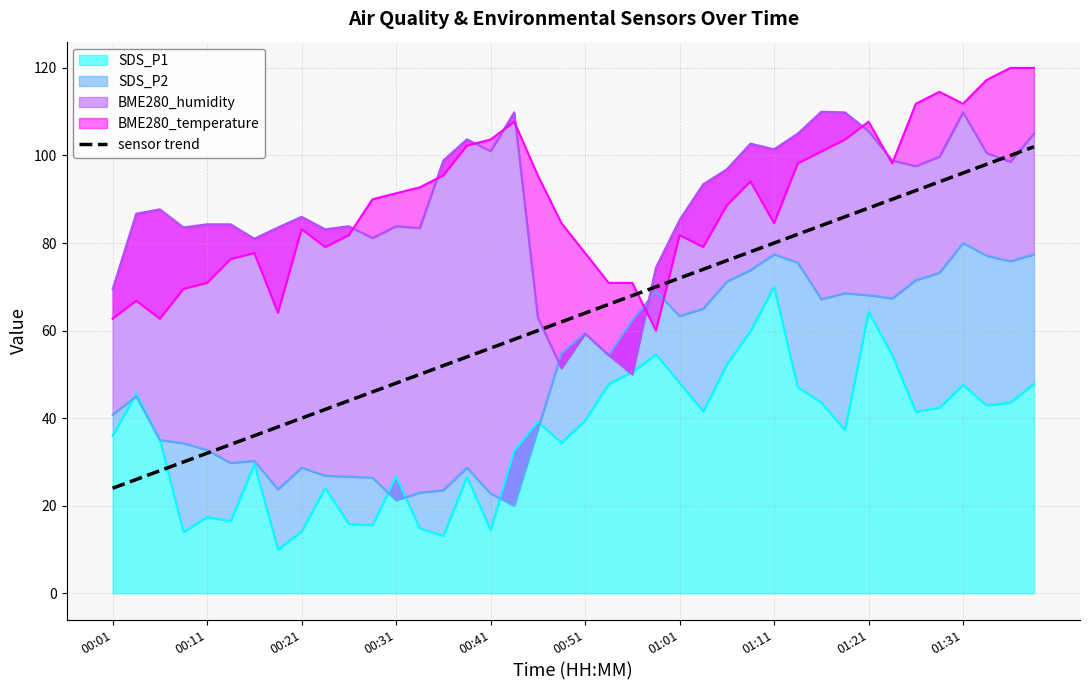

Between 24 and 00:51, which is larger?

24